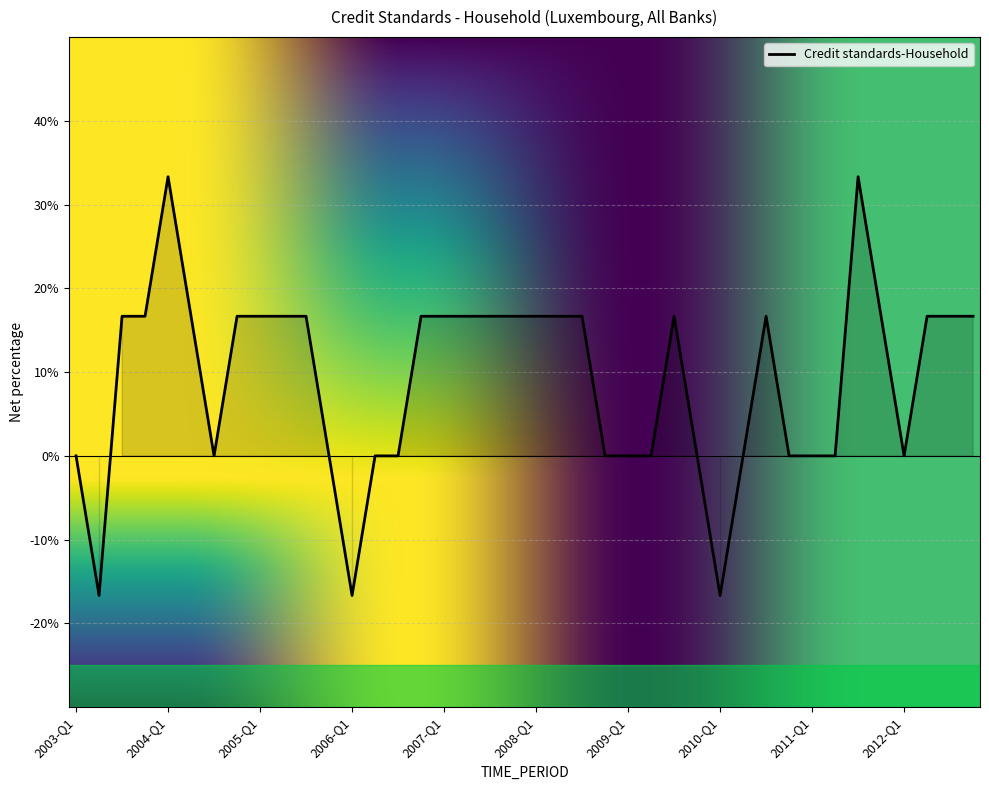

What is the greatest value displayed?

33.3